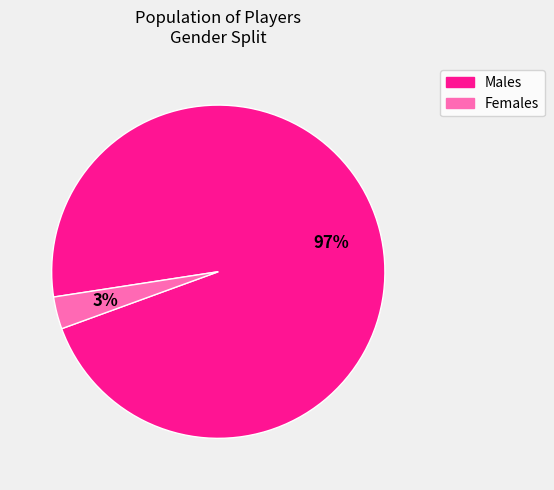

Which has a higher value, Males or Females?

Males